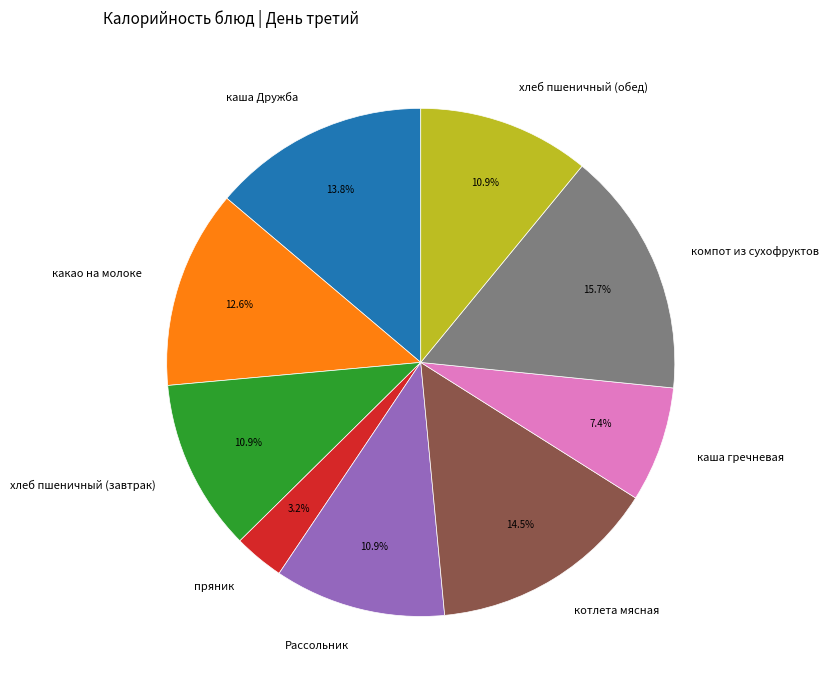

Is хлеб пшеничный (обед) the majority of the pie?

No